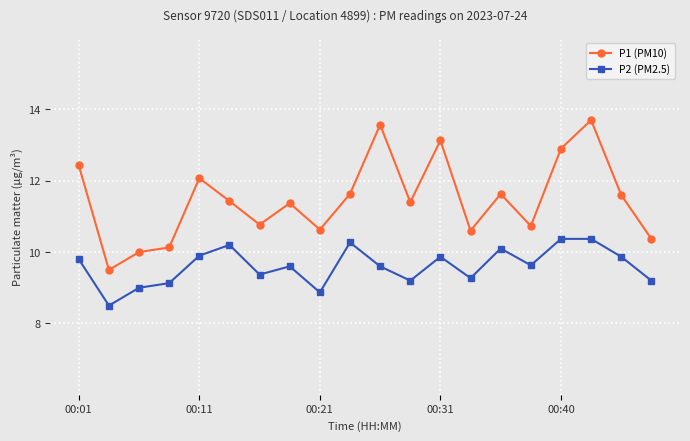

List the series in order of their peak value, highest first.

P1 (PM10), P2 (PM2.5)